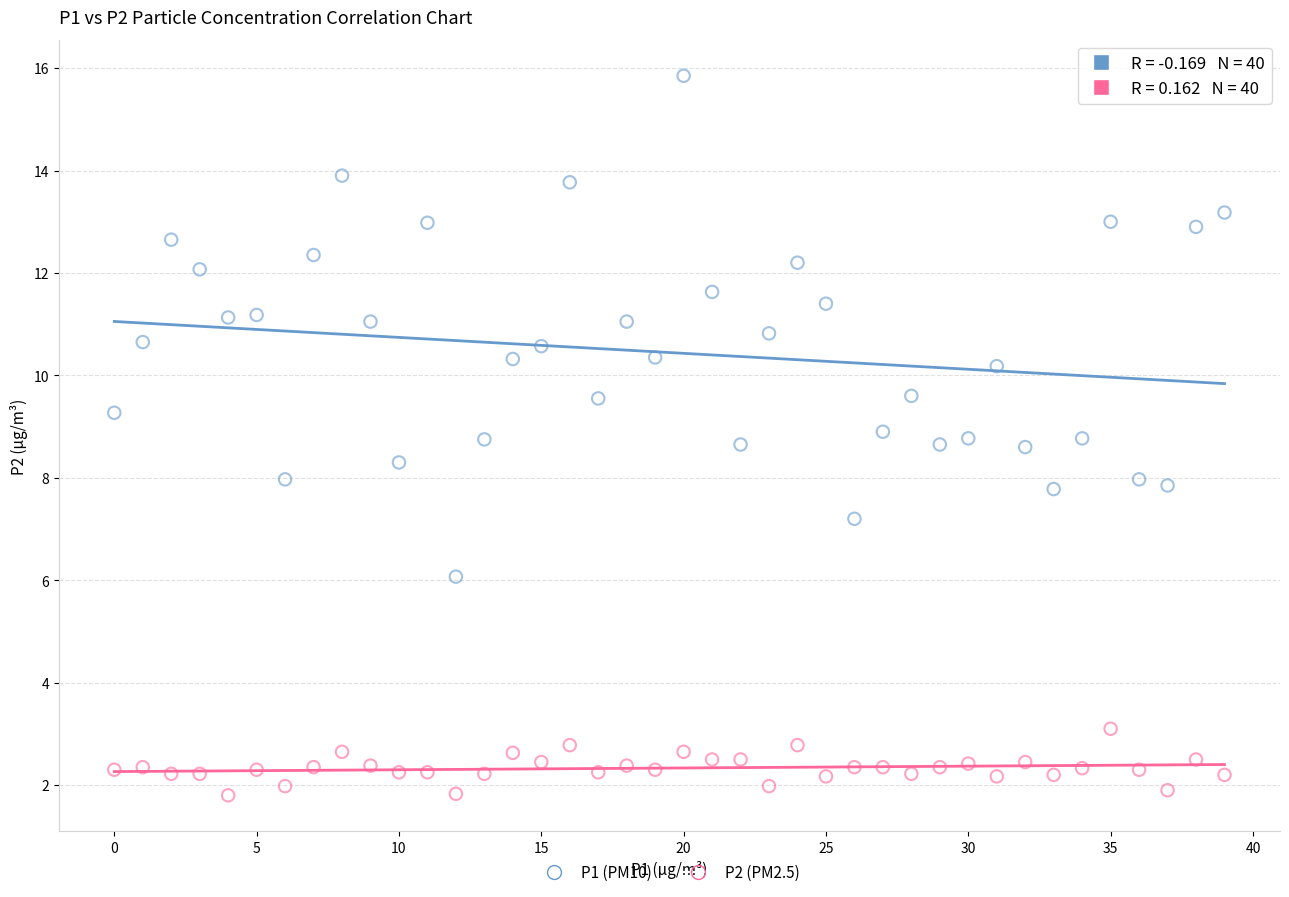

Which series reaches the maximum Y coordinate?

P1 (PM10)